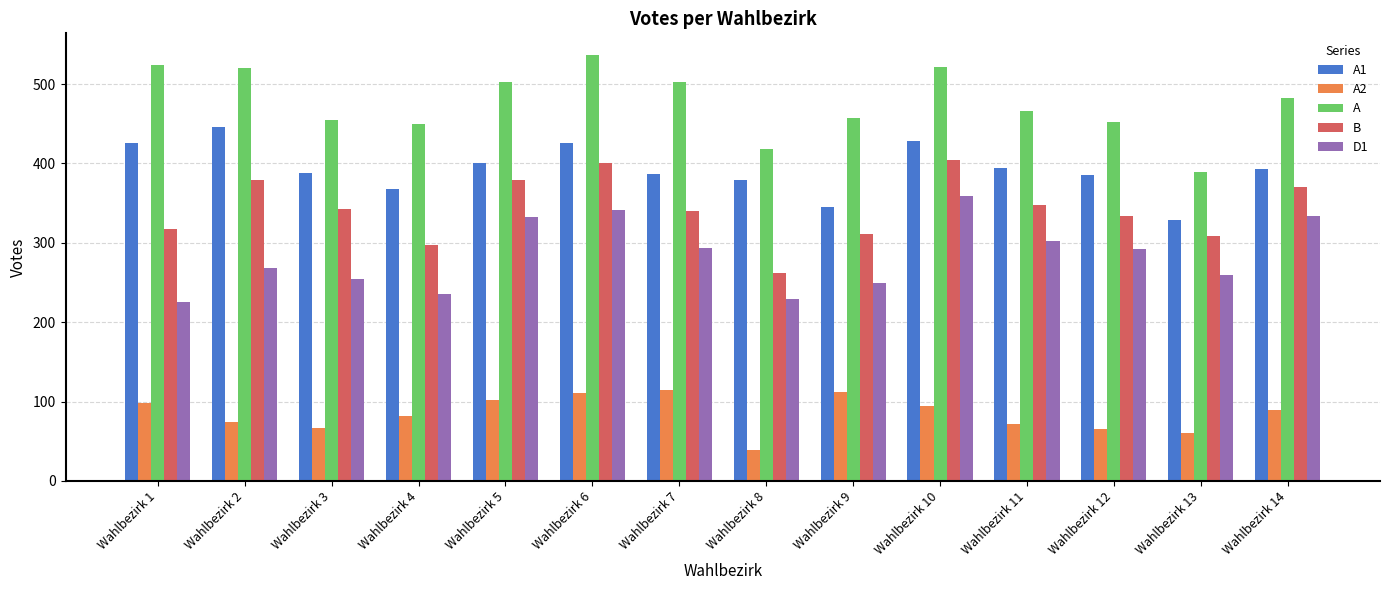

Which category has the lowest value across all series?

Wahlbezirk 8